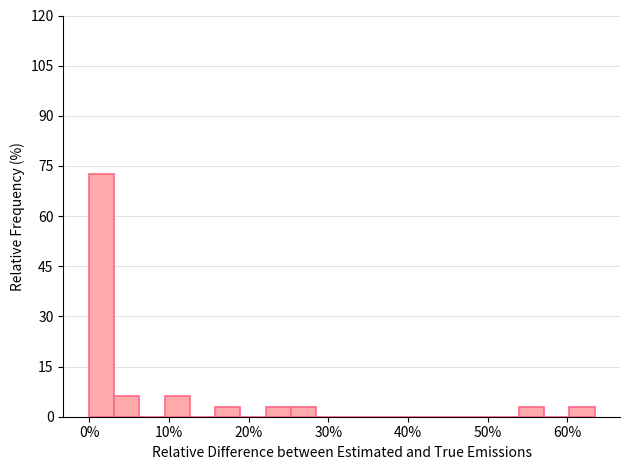

Around what value on the x-axis is the tallest bar? Give the approximate position of its centre, as read against the axis.

2